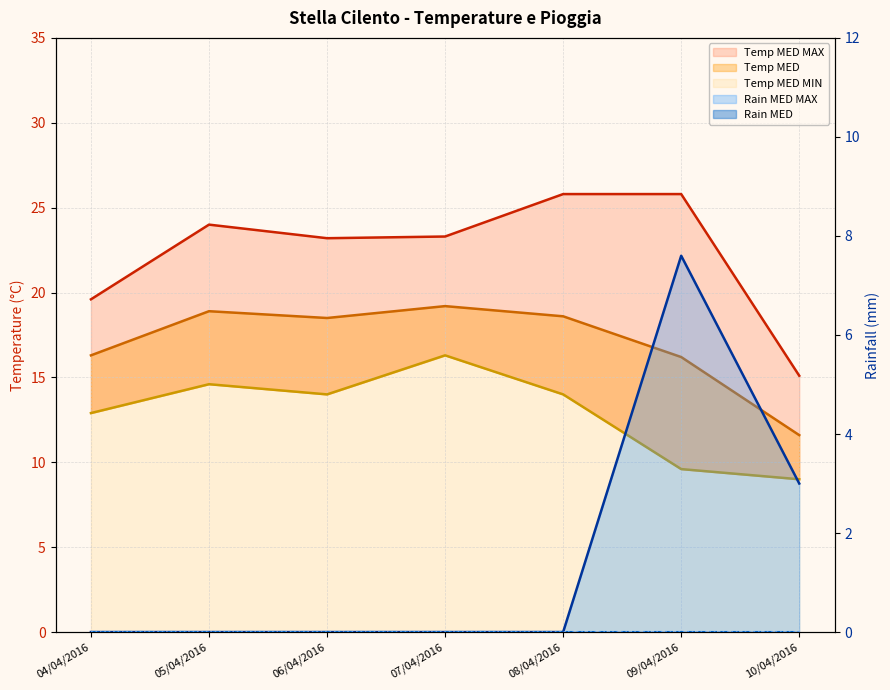

True or false: Temp MED and Rain MED MAX intersect in this chart.

False